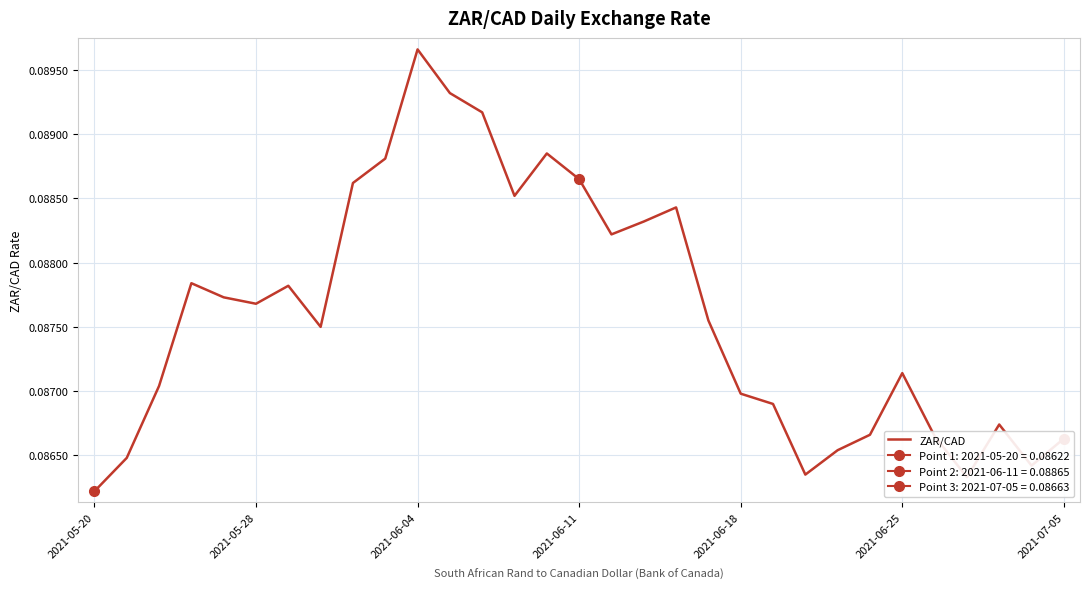

Where is ZAR/CAD nearest to the value 0?

2021-05-20